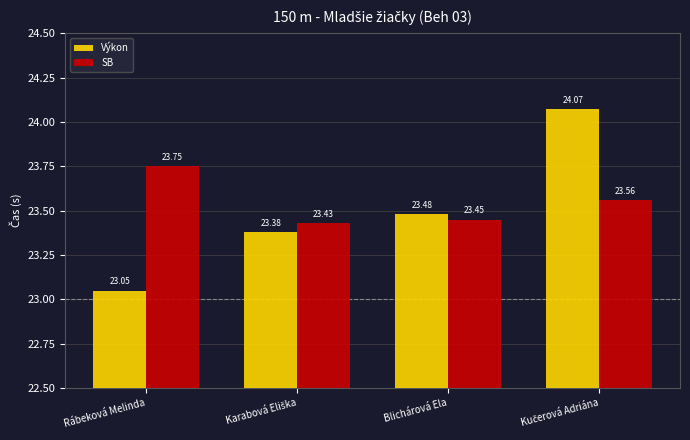

Count the number of data series in this chart.

2